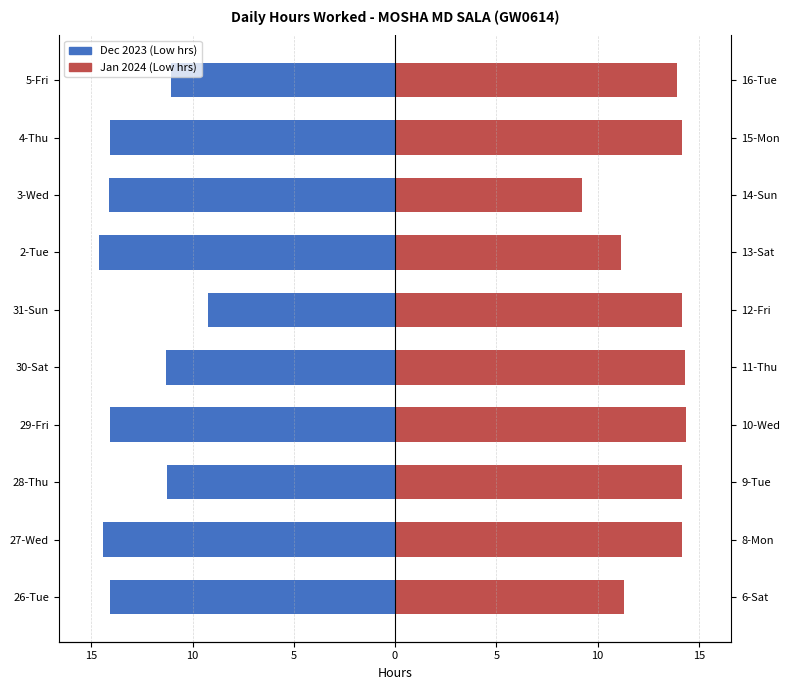

The value of Jan 2024 at 4-Thu is 14.2. True or false?

True